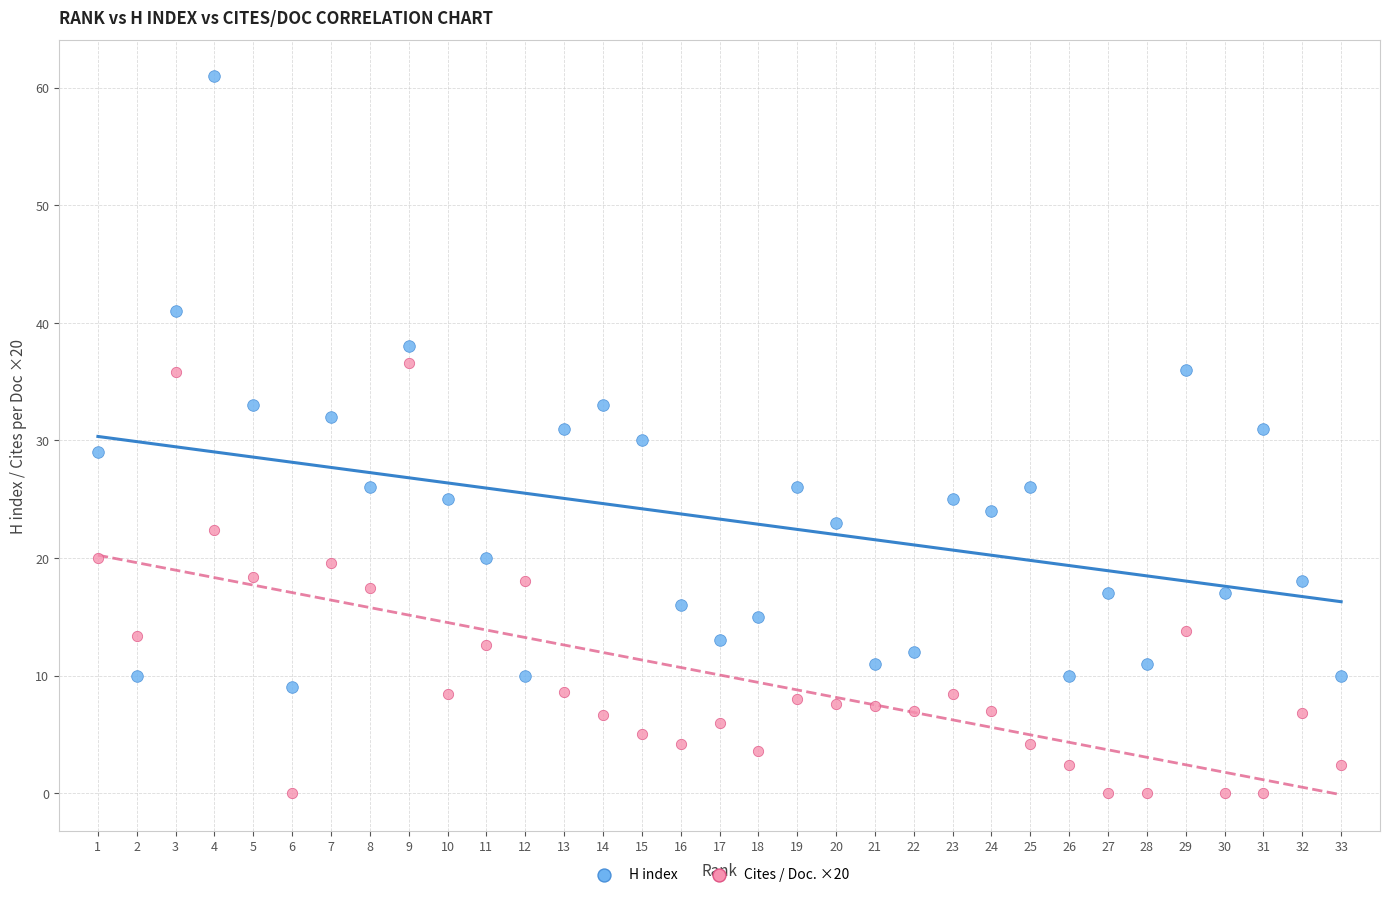

Across all data points, what is the range of Y values (max minus min)?

61.0